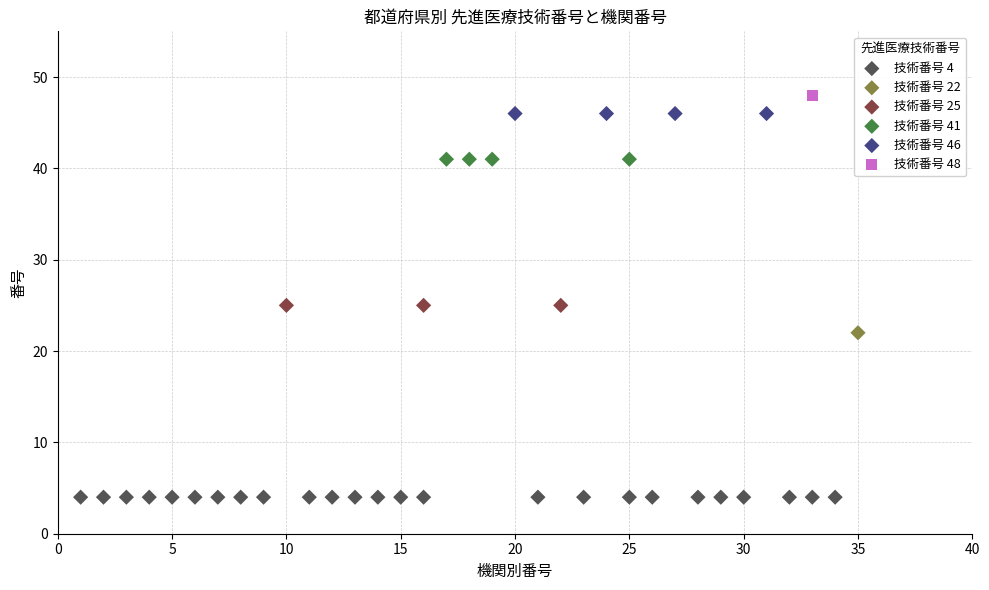

What are all the series names shown in the legend?

技術番号 4, 技術番号 22, 技術番号 25, 技術番号 41, 技術番号 46, 技術番号 48